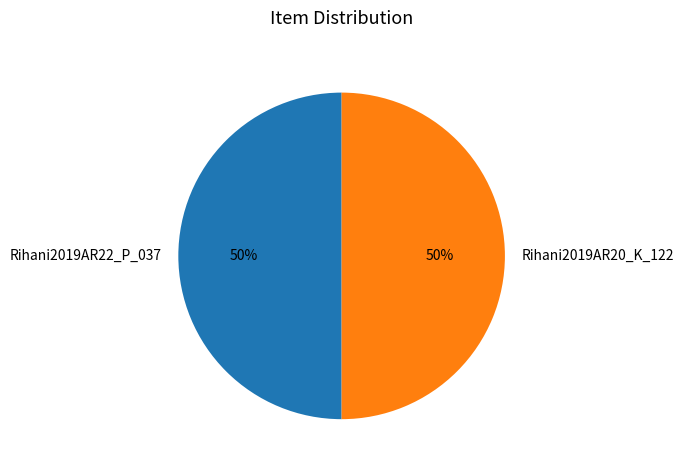

Approximately how many times larger is the value at Rihani2019AR22_P_037 compared to Rihani2019AR20_K_122?

1.0